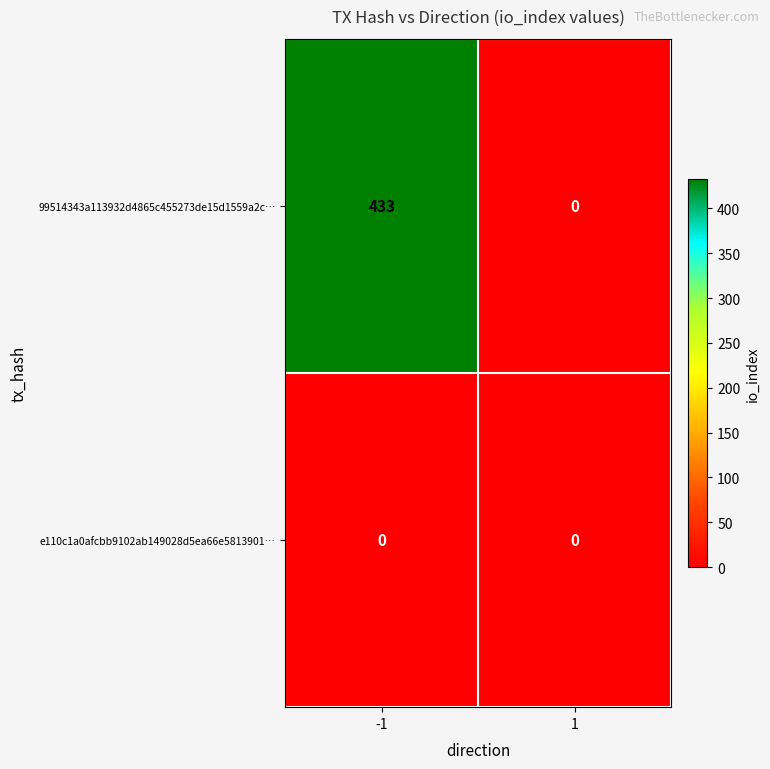

Which series changed the most between -1 and 1?

99514343a113932d4865c455273de15d1559a2c…